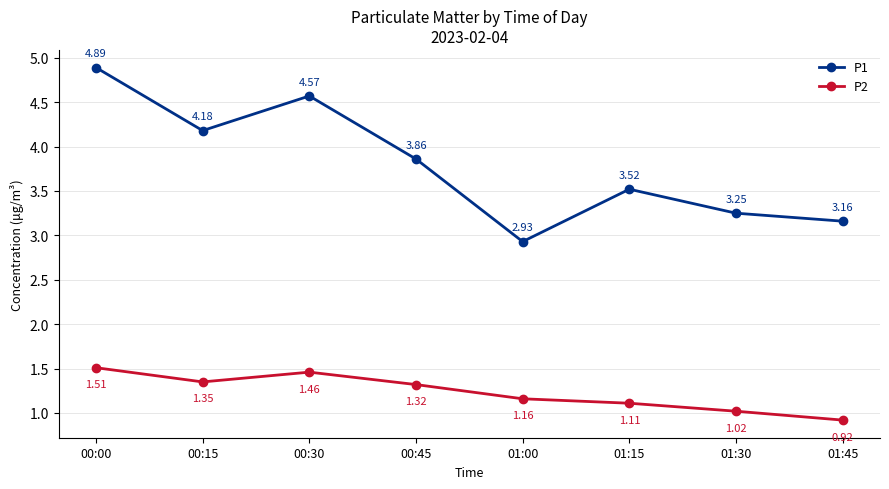

Rank the categories by P1 value from highest to lowest.

00:00, 00:30, 00:15, 00:45, 01:15, 01:30, 01:45, 01:00